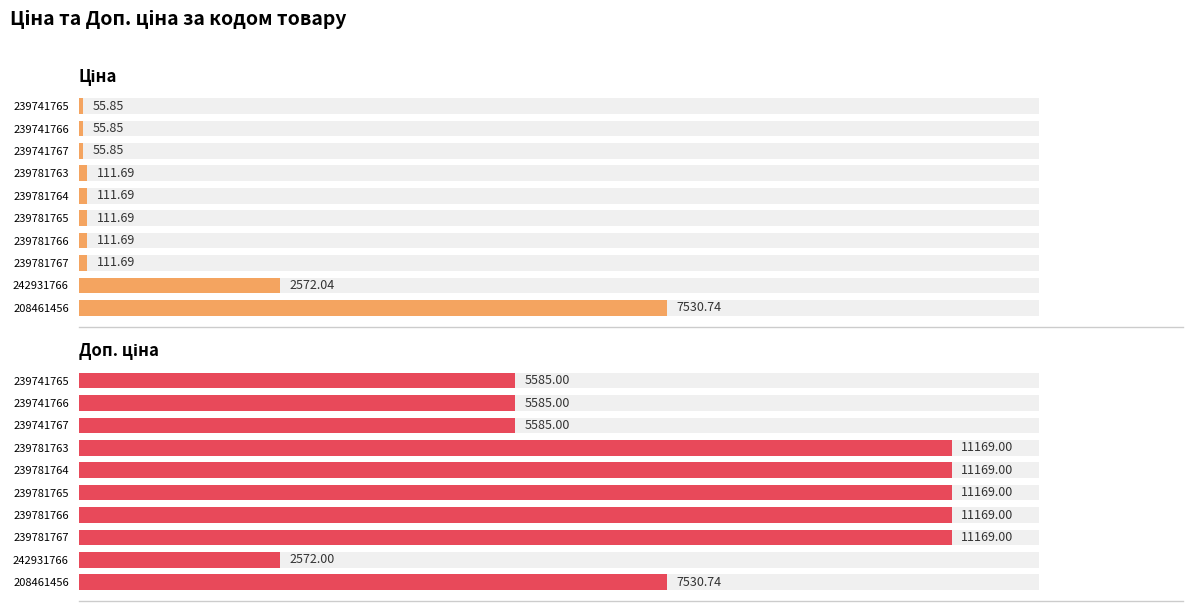

What is the maximum value shown in the chart?

11169.0